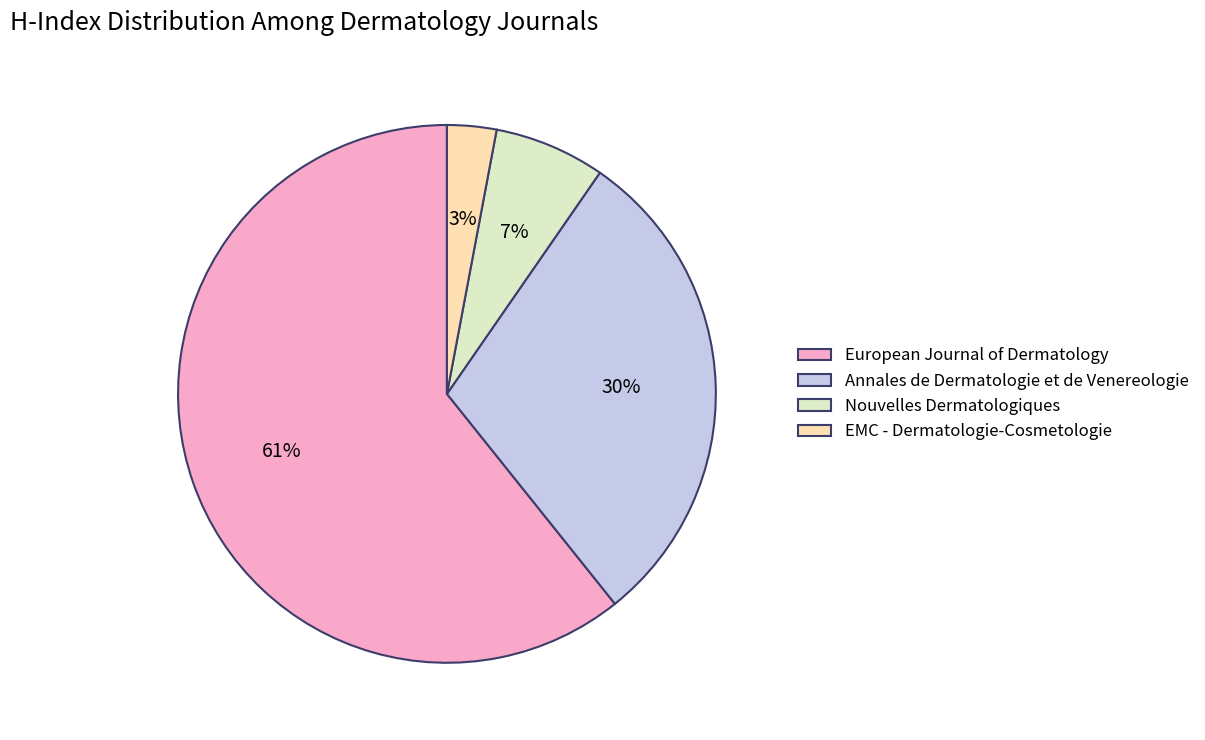

Which has a higher value, Annales de Dermatologie et de Venereologie or Nouvelles Dermatologiques?

Annales de Dermatologie et de Venereologie